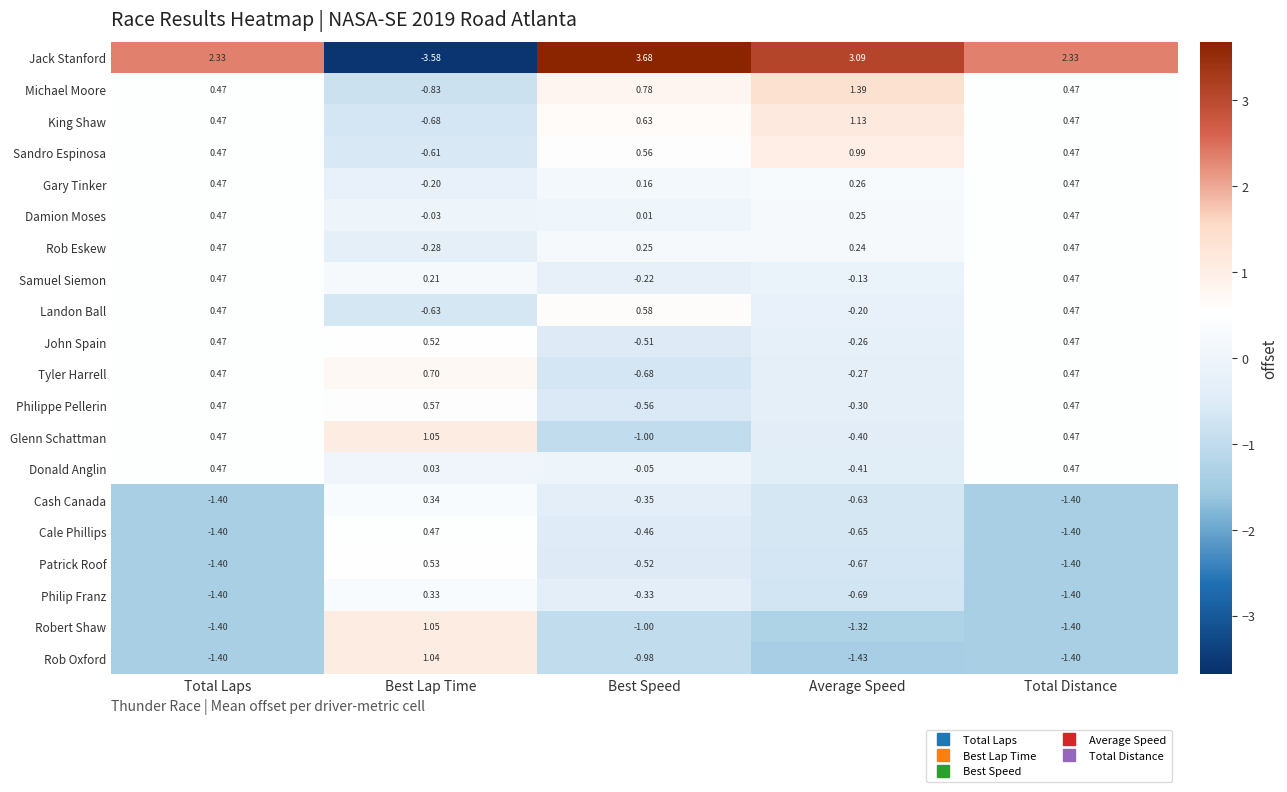

How many data points in Philip Franz are less than 0?

4